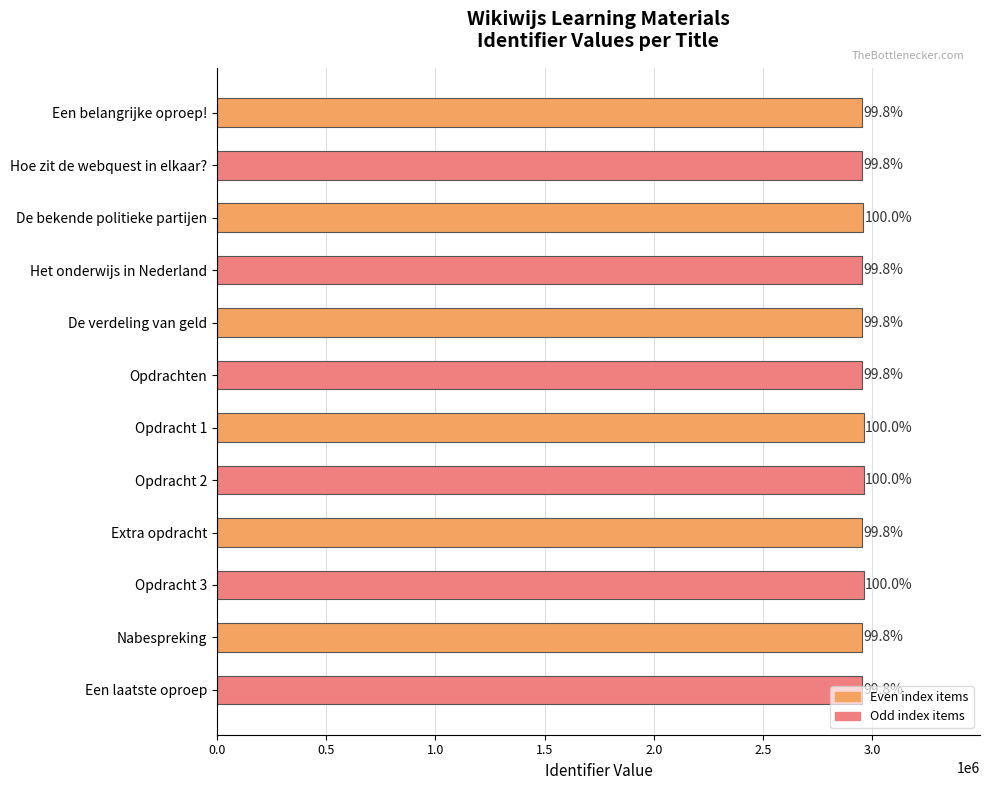

Are the bars grouped side by side (vs. stacked)?

No